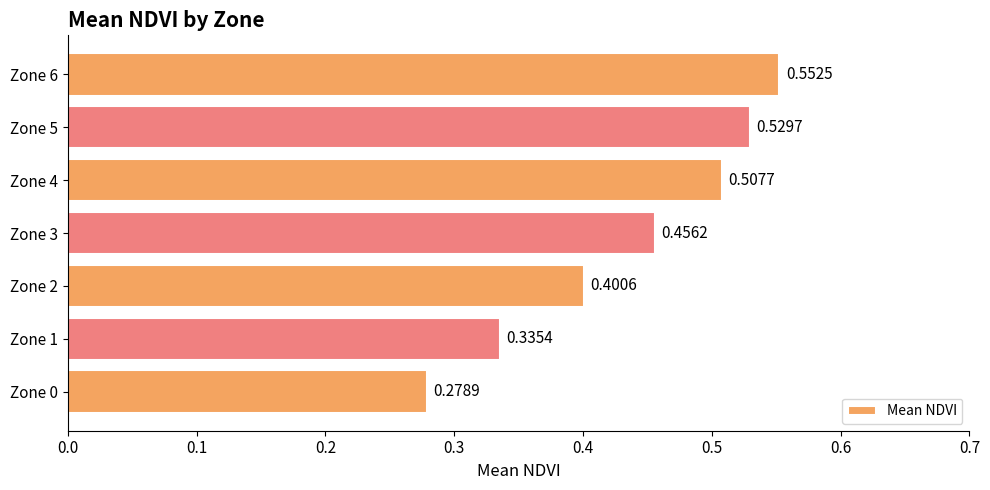

What is the sum of the values at Zone 1 and Zone 5?

0.9